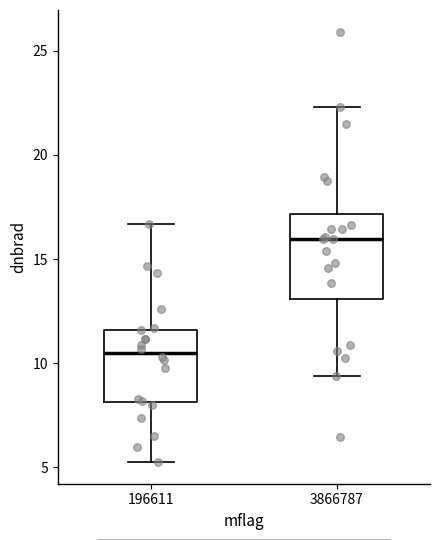

Reading left to right, read every box against the y-axis: the position of its median line, the range the box covers, and the ends of its whiskers. The values are not printed on the chart, so give them approximately, as read against the axis.

196611: median 10.5, box 8.0 to 11.5, whiskers 5.5 to 16.5
3866787: median 16.0, box 13.0 to 17.0, whiskers 9.5 to 22.5